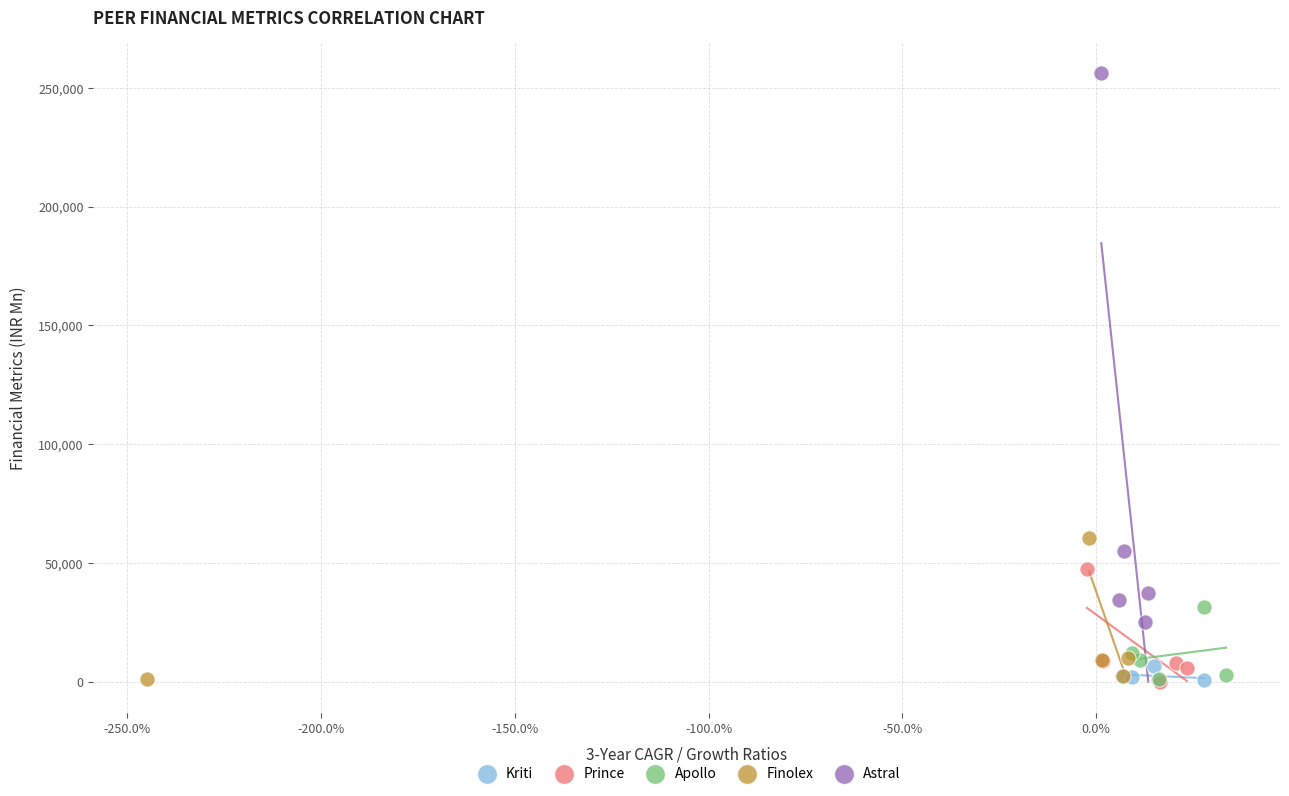

Which series reaches the maximum Y coordinate?

Astral